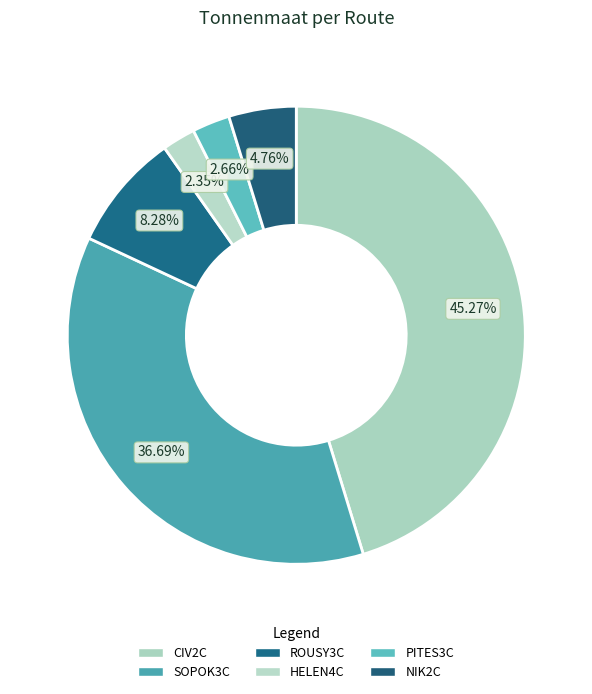

Count the number of slices in the pie.

6